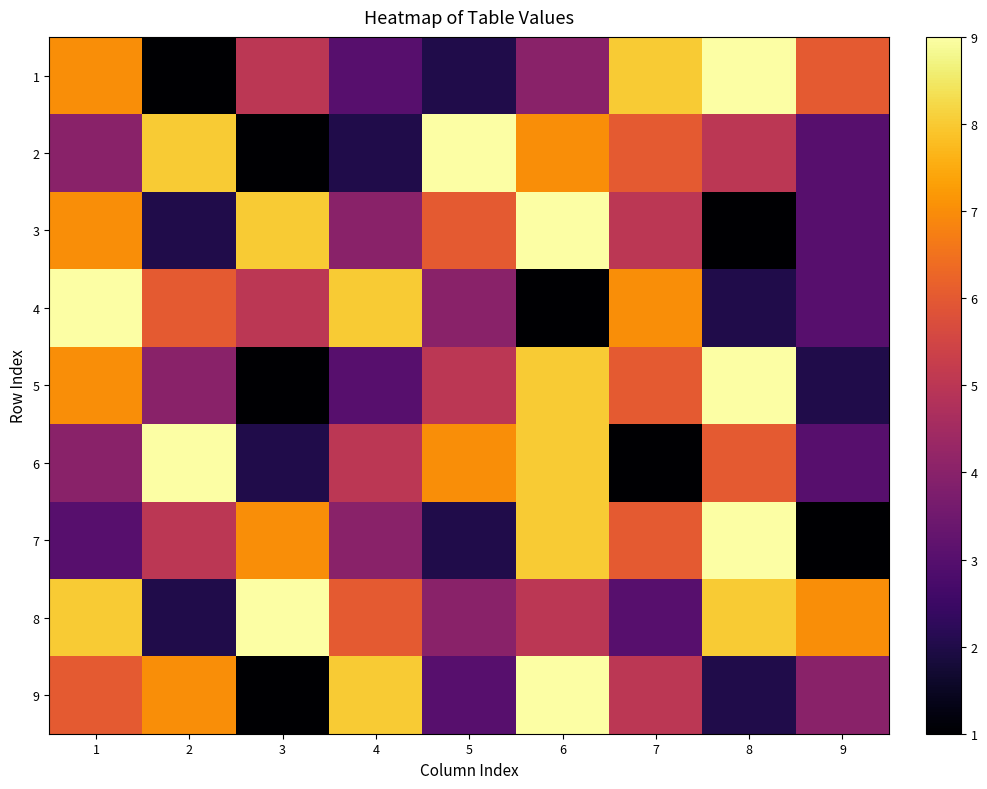

Reading left to right, what are all the values shown in this chart?

1: 1=7	2=1	3=5	4=3	5=2	6=4	7=8	8=9	9=6
2: 1=4	2=8	3=1	4=2	5=9	6=7	7=6	8=5	9=3
3: 1=7	2=2	3=8	4=4	5=6	6=9	7=5	8=1	9=3
4: 1=9	2=6	3=5	4=8	5=4	6=1	7=7	8=2	9=3
5: 1=7	2=4	3=1	4=3	5=5	6=8	7=6	8=9	9=2
6: 1=4	2=9	3=2	4=5	5=7	6=8	7=1	8=6	9=3
7: 1=3	2=5	3=7	4=4	5=2	6=8	7=6	8=9	9=1
8: 1=8	2=2	3=9	4=6	5=4	6=5	7=3	8=8	9=7
9: 1=6	2=7	3=1	4=8	5=3	6=9	7=5	8=2	9=4